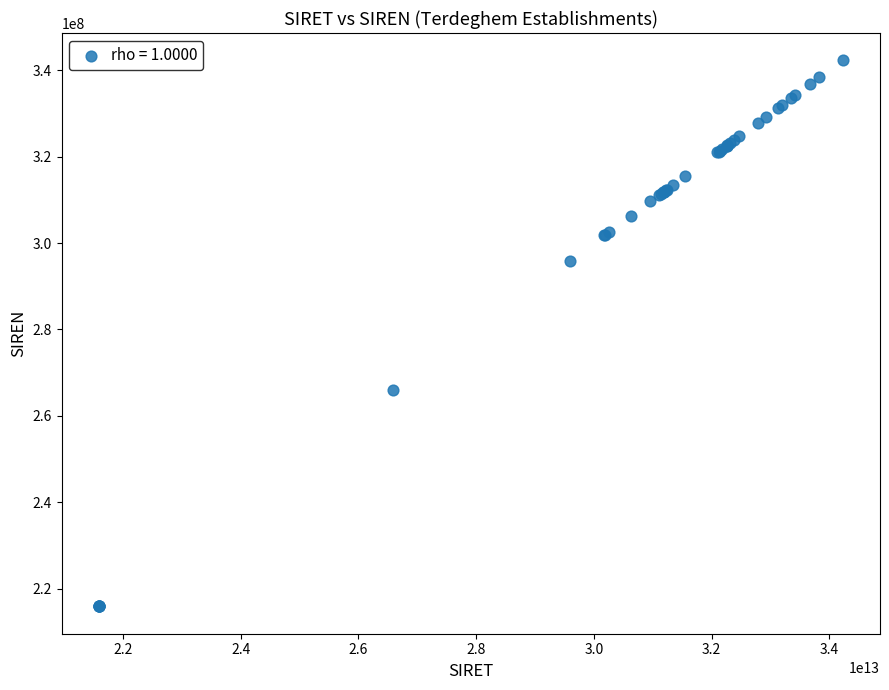

What Y value in the scatter plot is closest to 279097261?

265905877